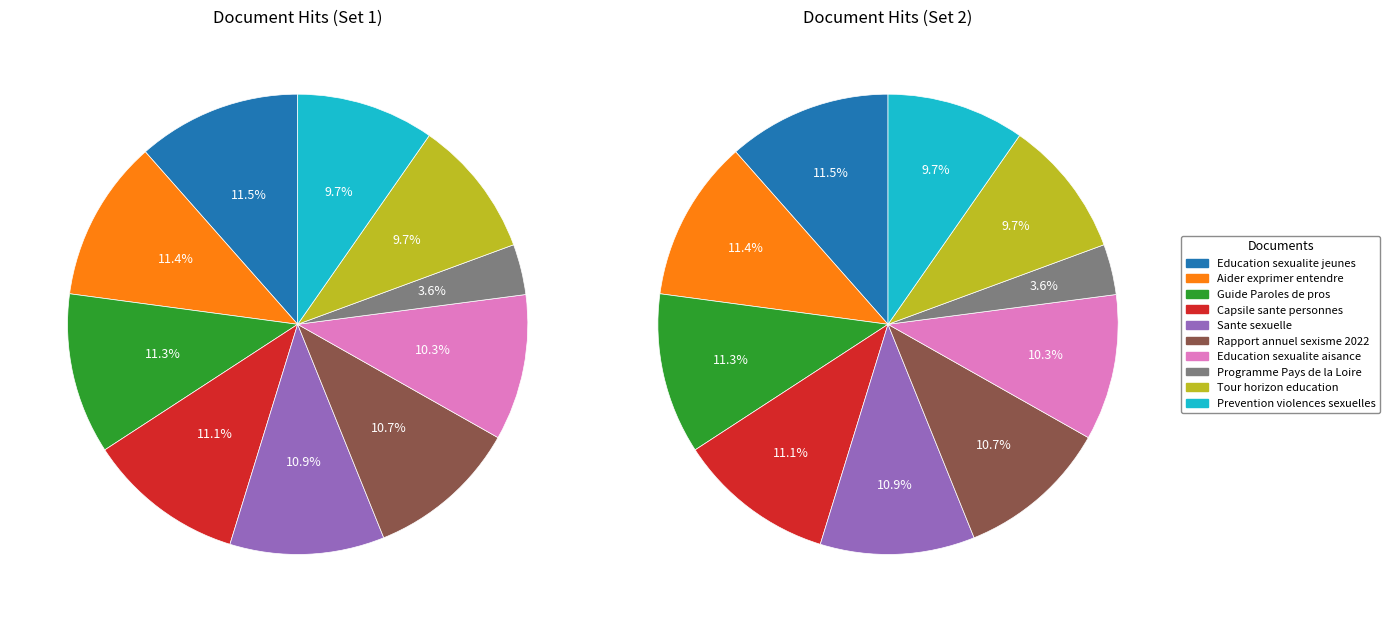

What is the smallest slice in the pie chart?

Programme Pays de la Loire